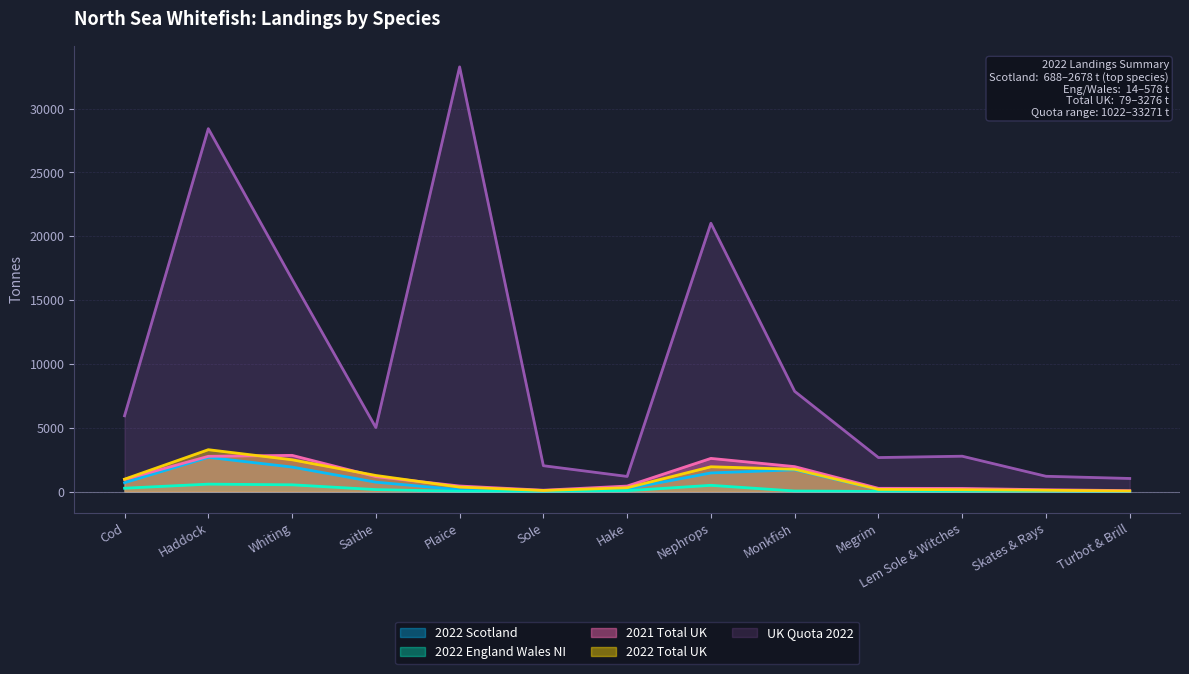

Which series changed the most between Hake and Turbot & Brill?

2021 Total UK